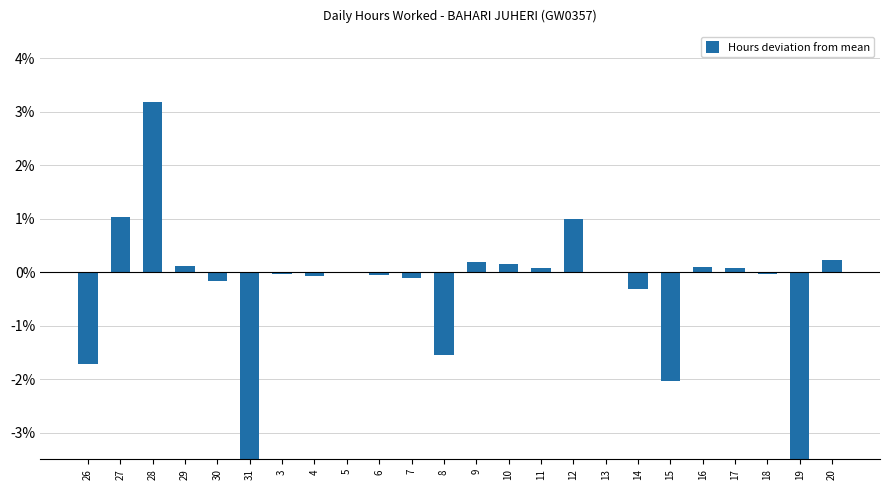

What is the sum of the values at 10 and 9?

0.3